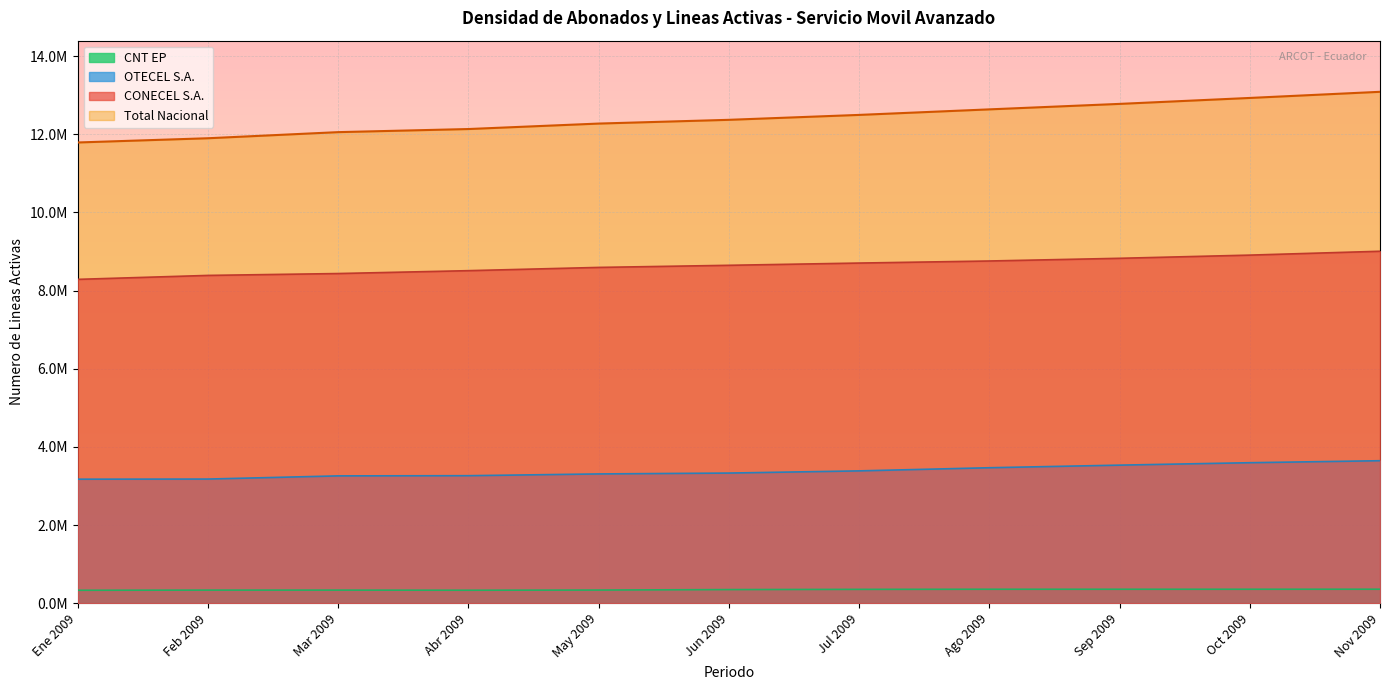

Which has a higher value, Ago 2009 or Mar 2009?

Ago 2009